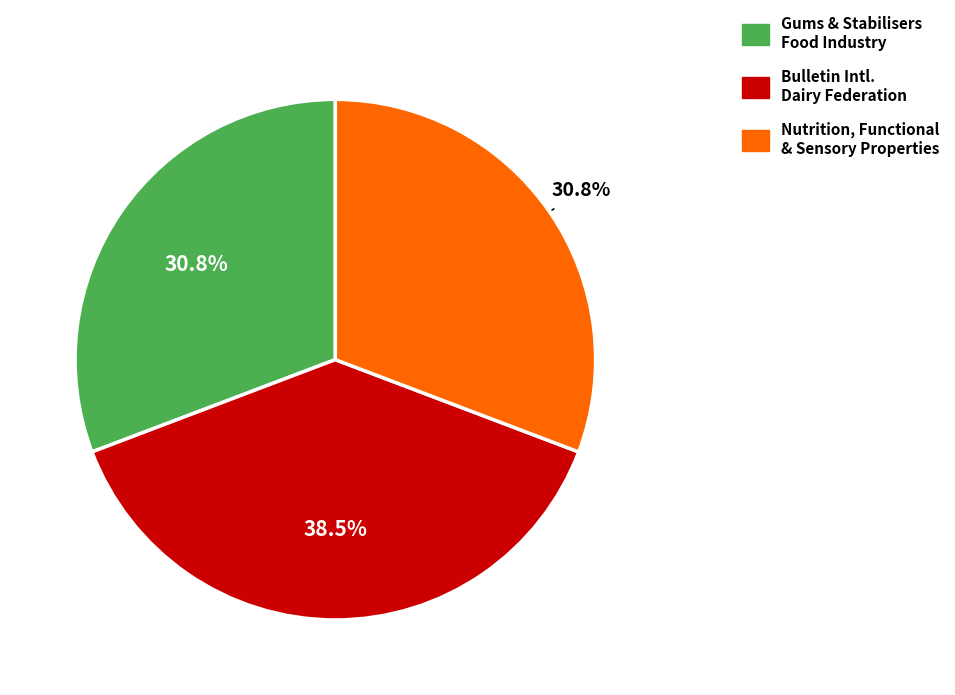

Is there a majority slice in this chart?

No